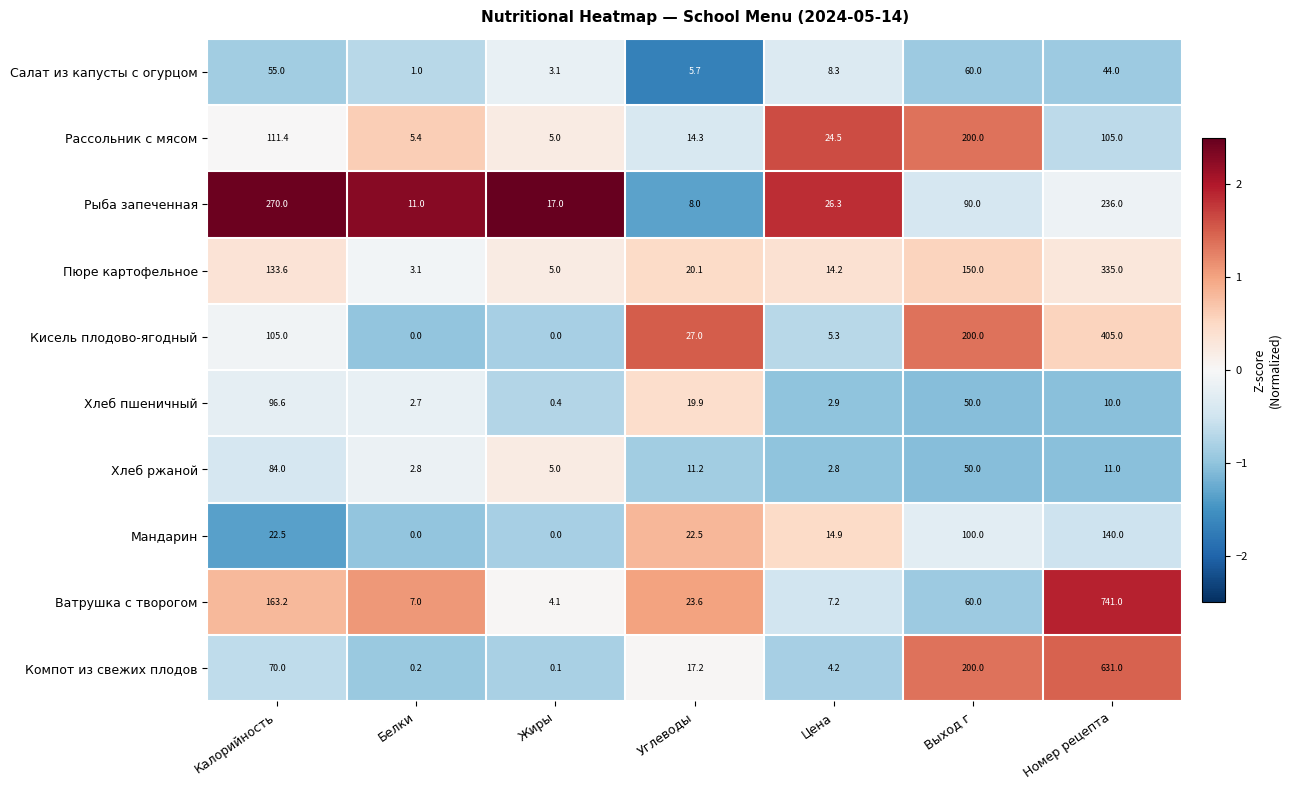

List the series in order of their peak value, lowest first.

Салат из капусты с огурцом, Хлеб ржаной, Хлеб пшеничный, Мандарин, Рассольник с мясом, Рыба запеченная, Пюре картофельное, Кисель плодово-ягодный, Компот из свежих плодов, Ватрушка с творогом